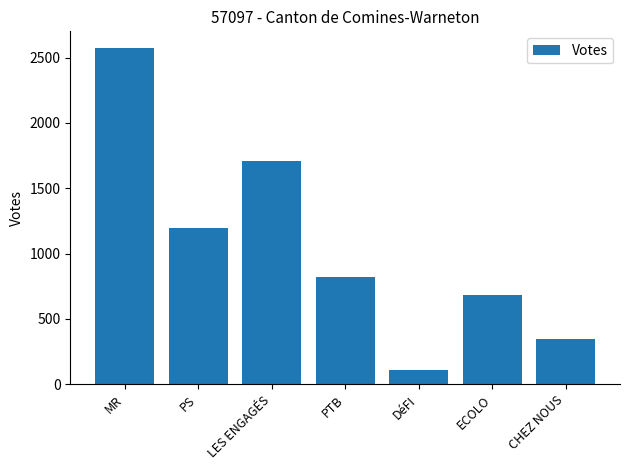

What is the label of the 1st bar from the left?

MR